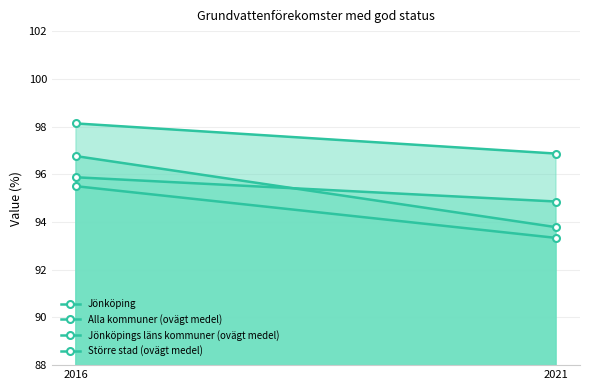

How many lines are shown in the chart?

4